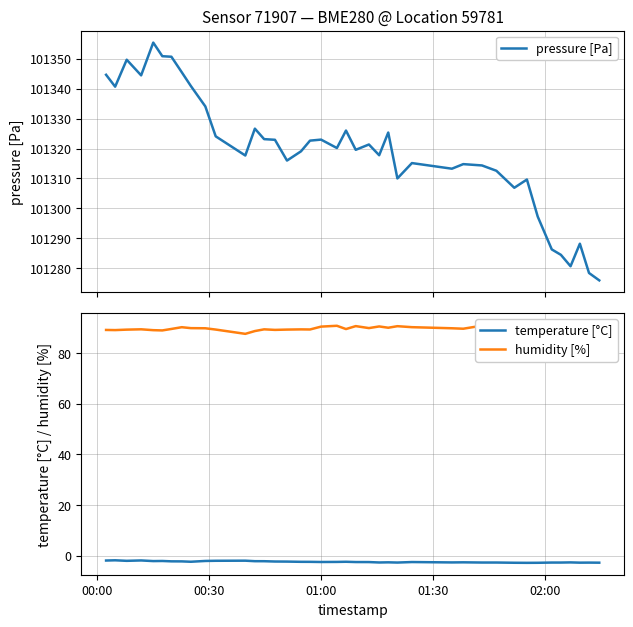

Which series has the widest spread of values?

pressure [Pa]